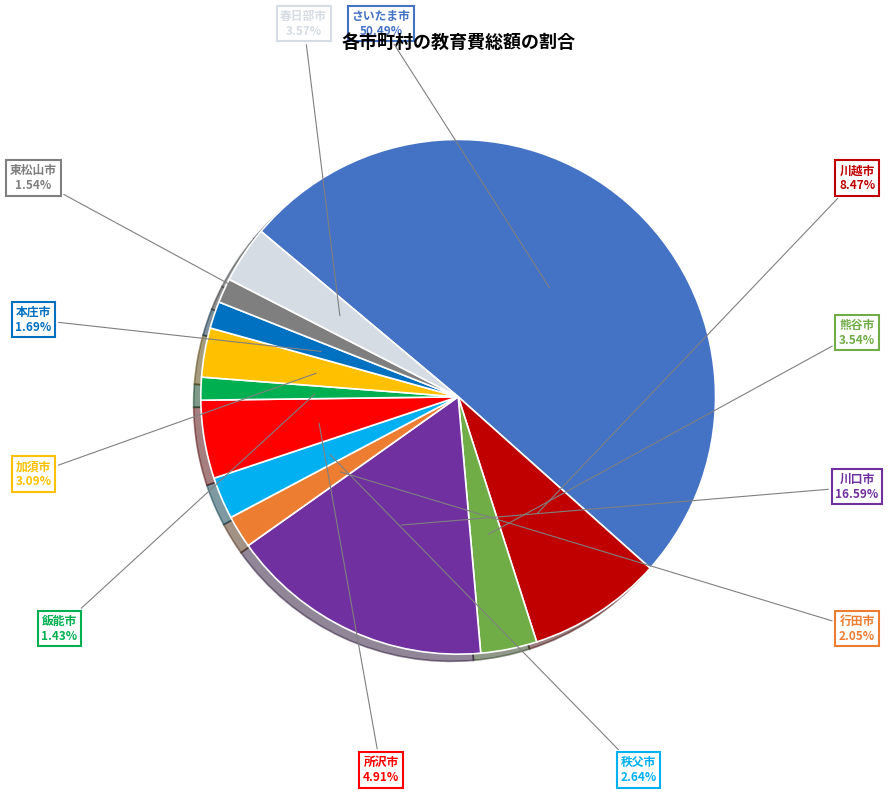

How many slices are in this pie chart?

12